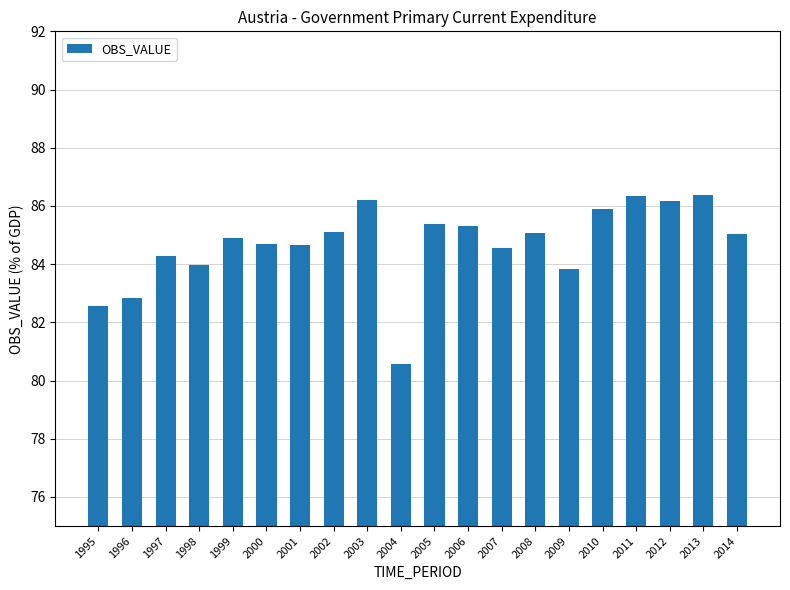

How many bars are there in total?

20